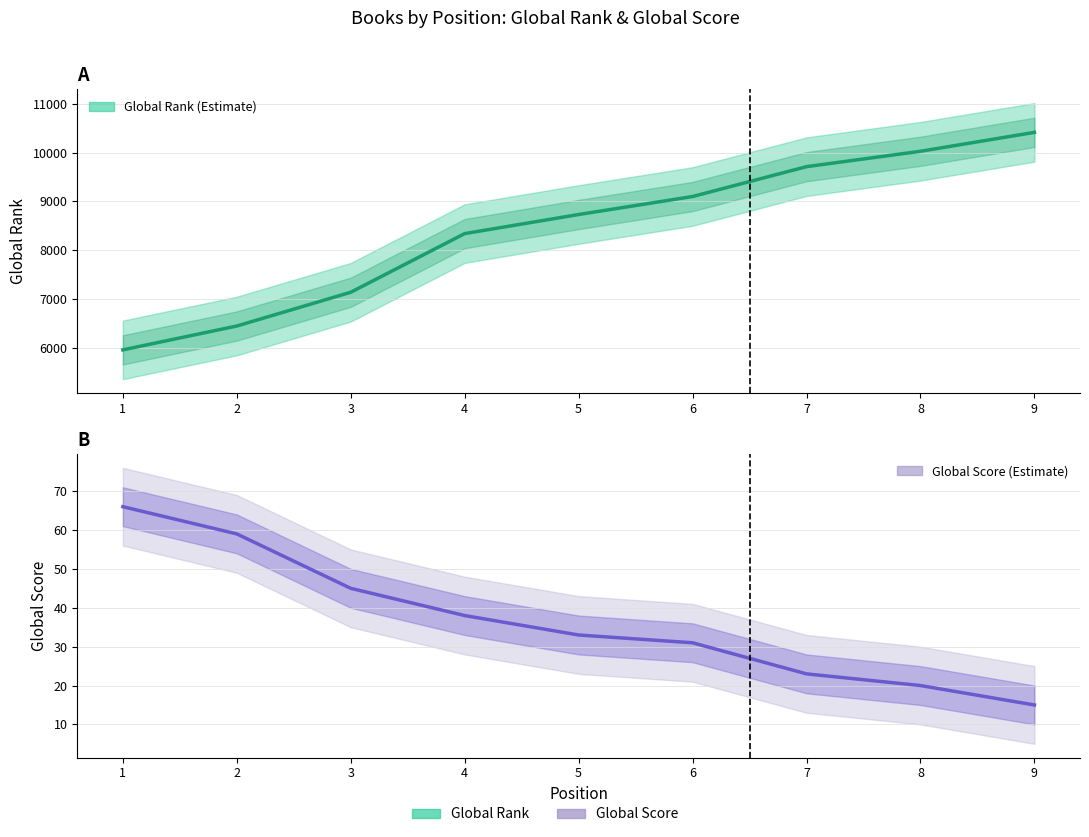

Reading left to right, extract all data points from this chart.

Global Rank: 5956	6445	7137	8339	8730	9099	9711	10026	10414
Global Score: 66	59	45	38	33	31	23	20	15